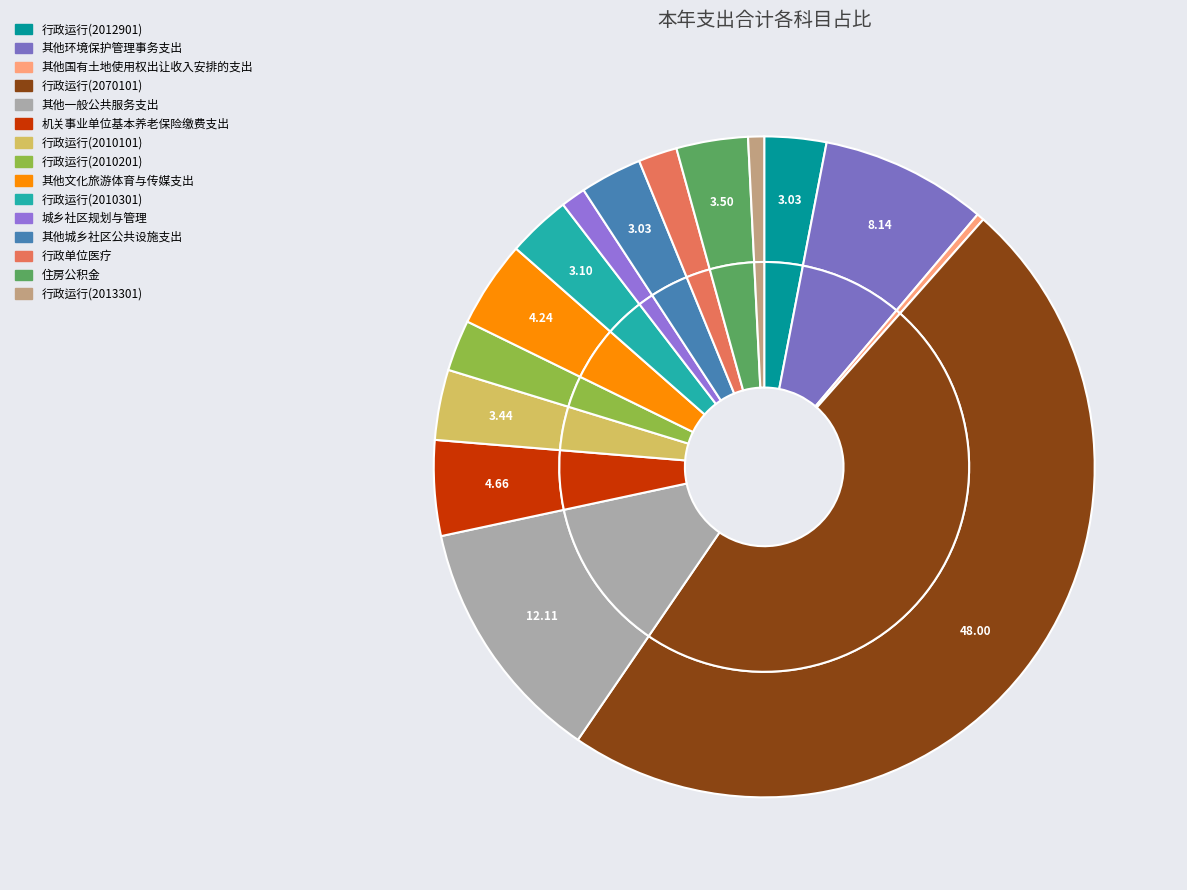

Do 行政运行(2012901) and 住房公积金 together represent more than half of the pie?

No